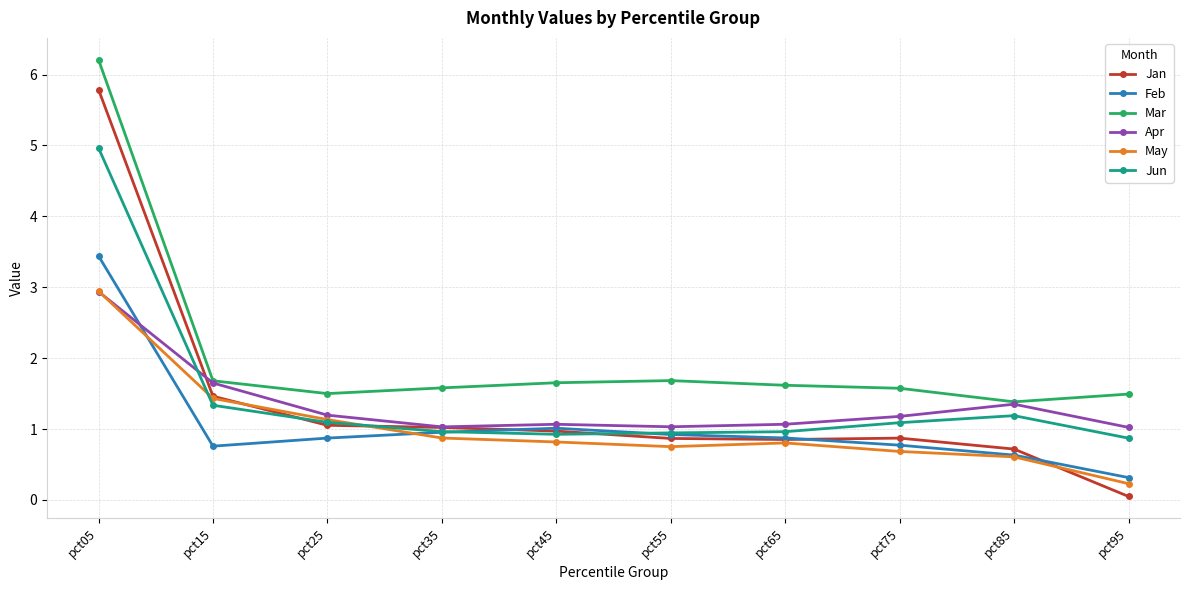

Is it true that Apr equals 1.0 at pct35?

True